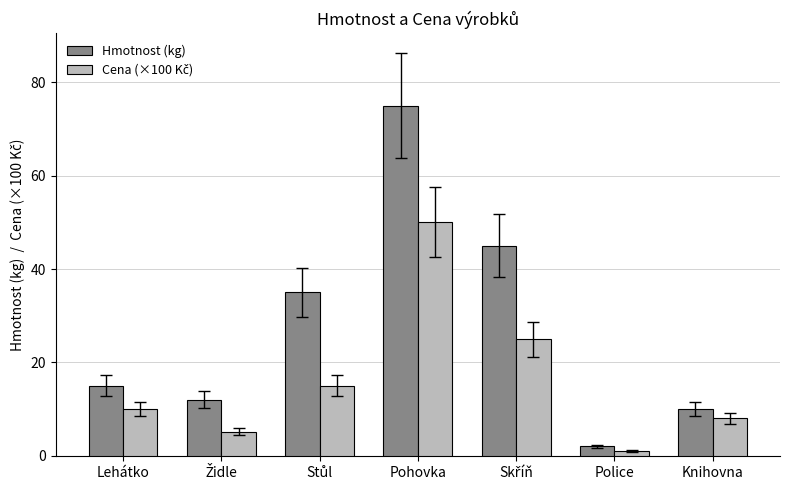

Which series changed the most between Lehátko and Police?

Hmotnost (kg)